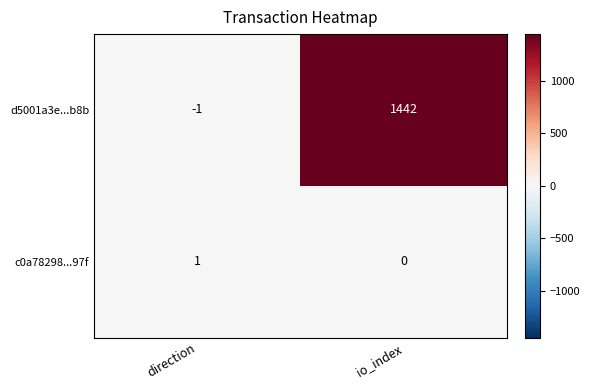

Between direction and io_index, which series saw the biggest shift?

d5001a3e...b8b